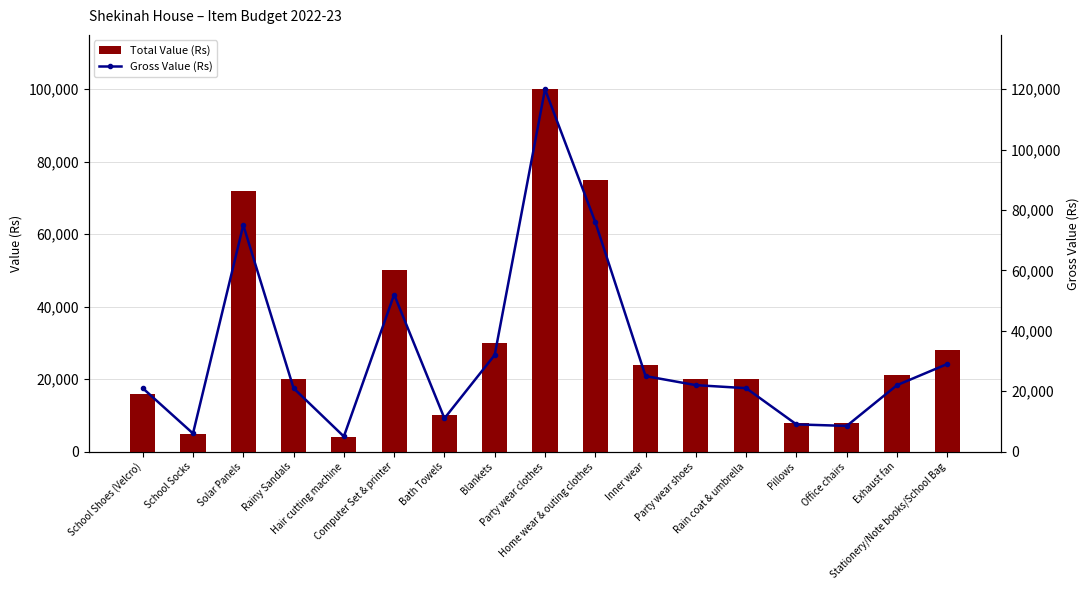

What is the spread (max minus min) of values at Bath Towels?

1000